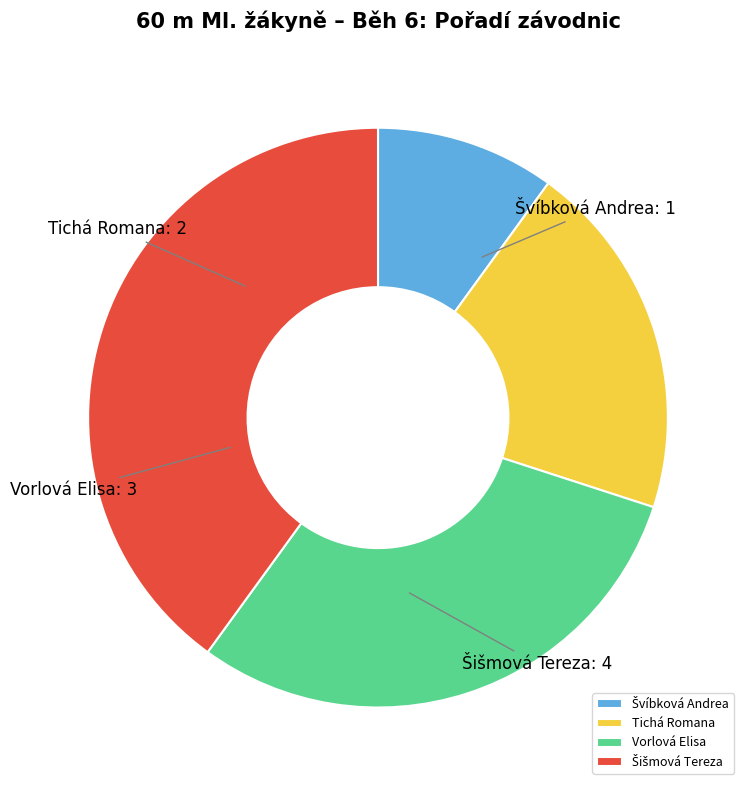

Does any single category account for the majority?

No